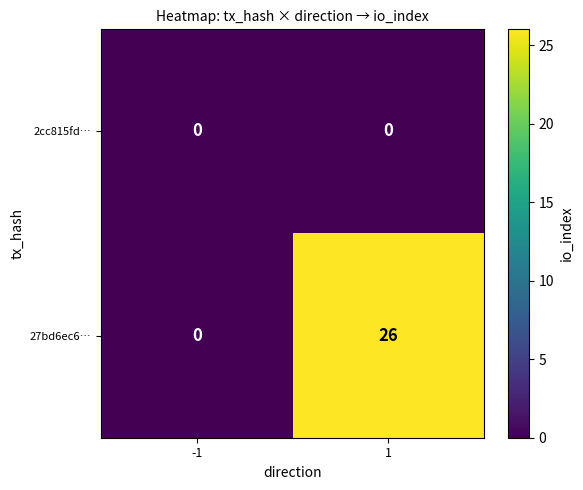

What is the difference between the highest and lowest values at 1?

26